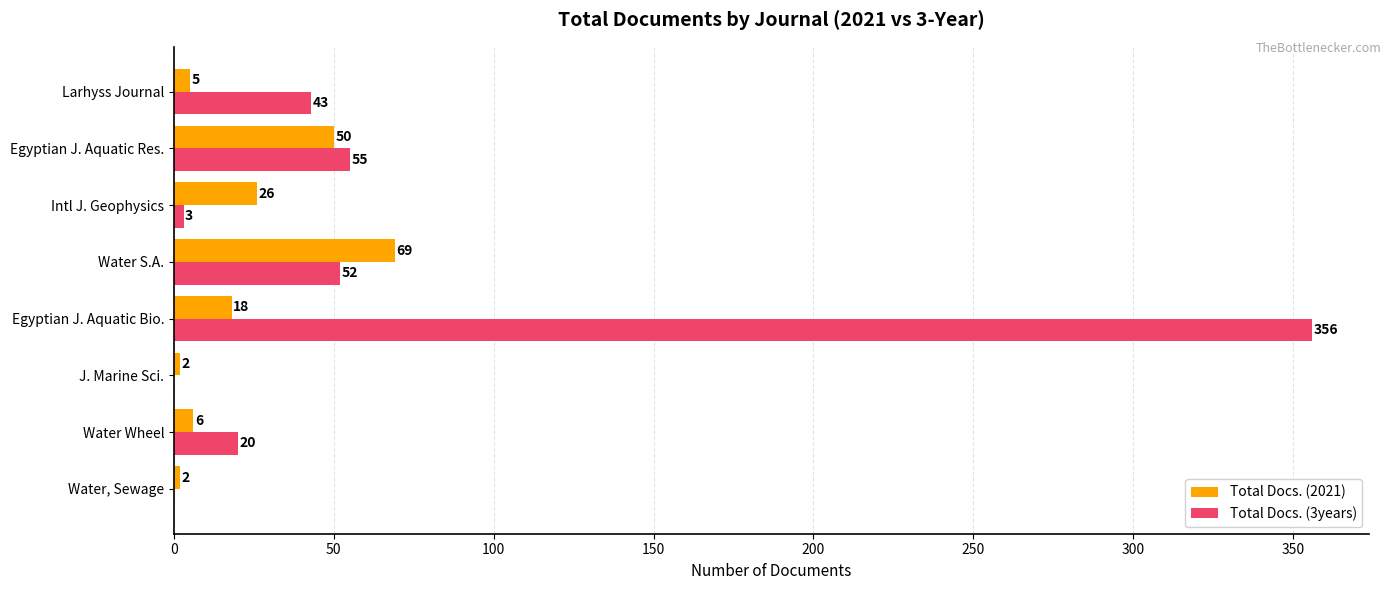

True or false: Total Docs. (3years) has a value of 0 at Water, Sewage.

True